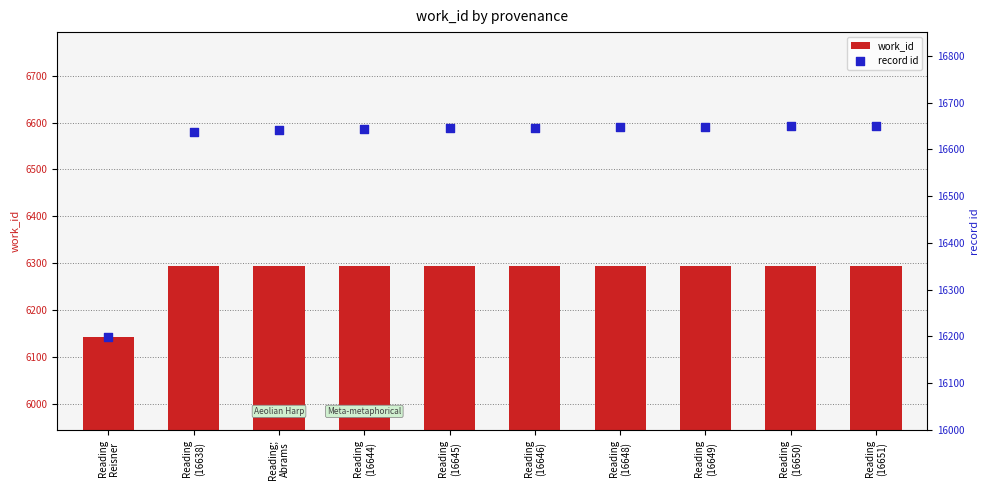

Which series has the largest total across all categories?

record id